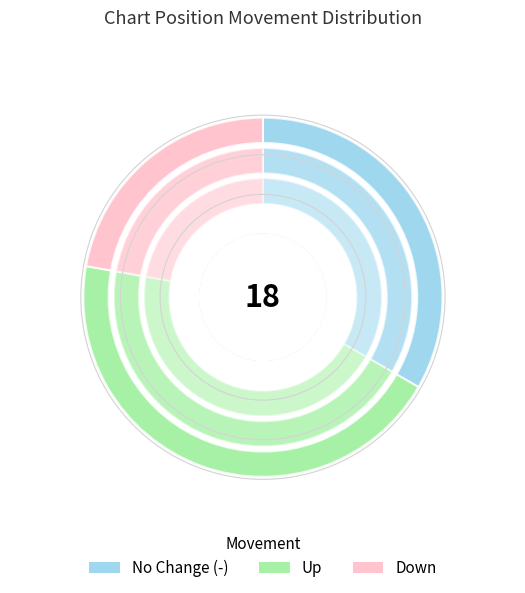

To the nearest percent, what portion does down represent?

22%